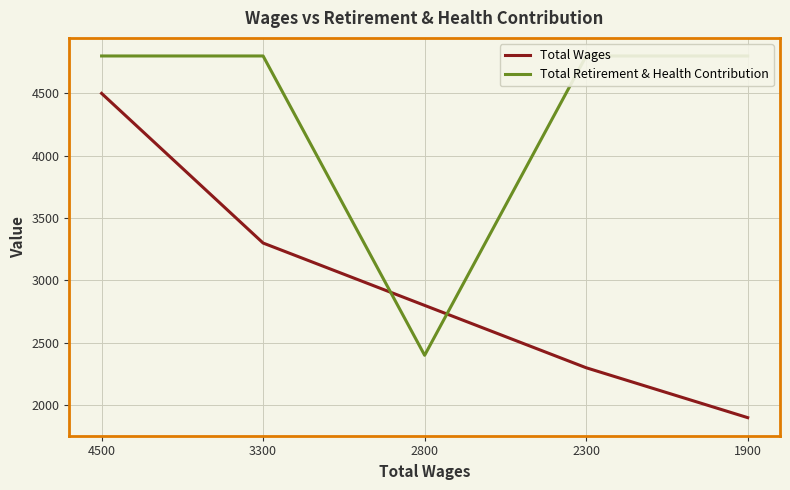

At how many categories does at least one series exceed 4778?

4